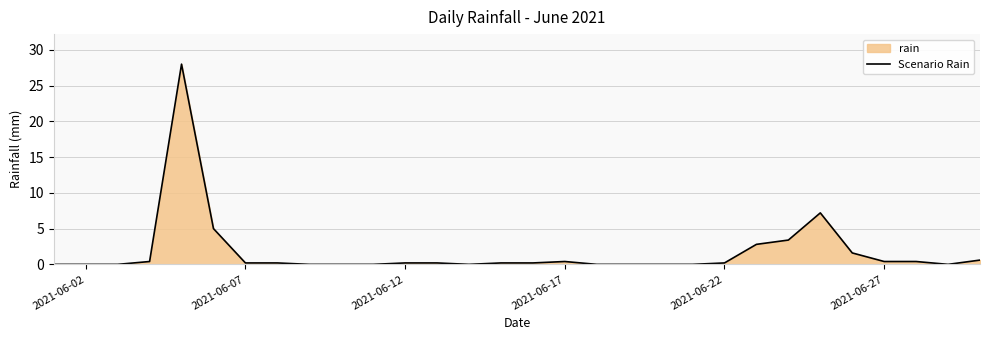

Count the number of values greater than 0.

18